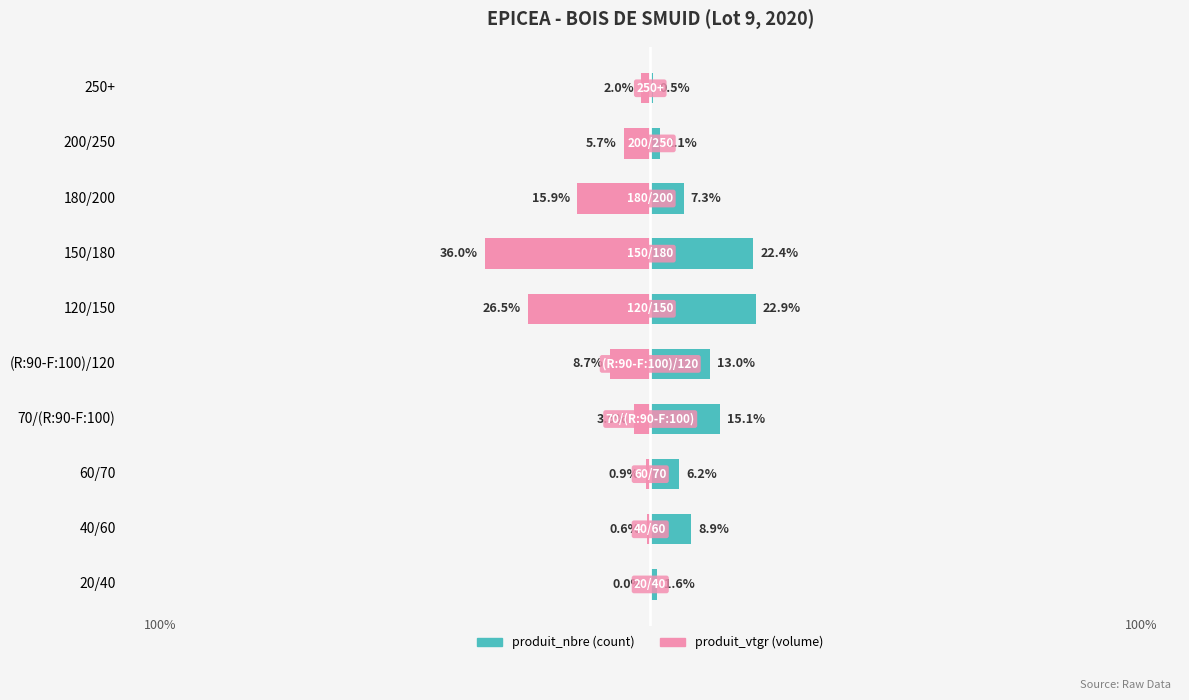

Which series has the widest spread of values?

produit_vtgr